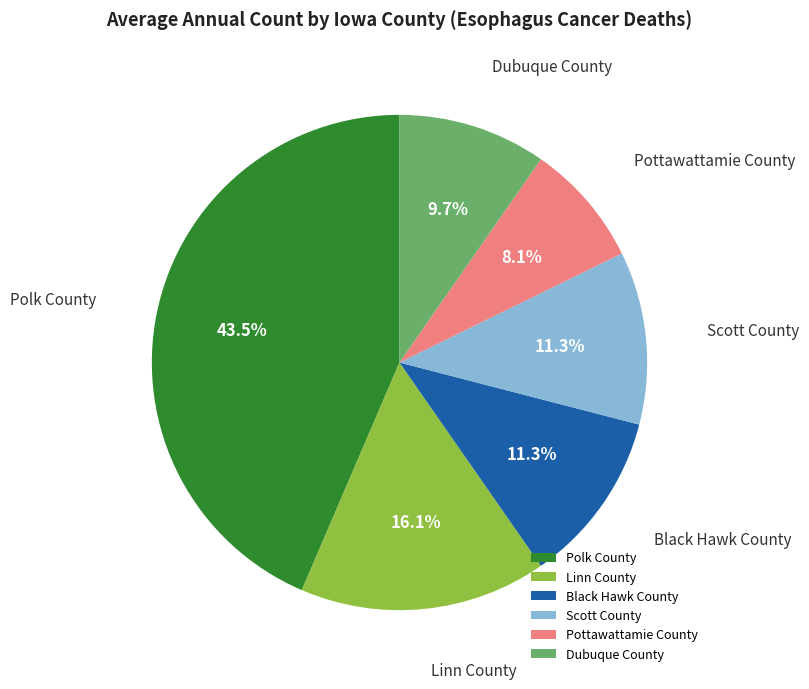

Does any single category account for the majority?

No